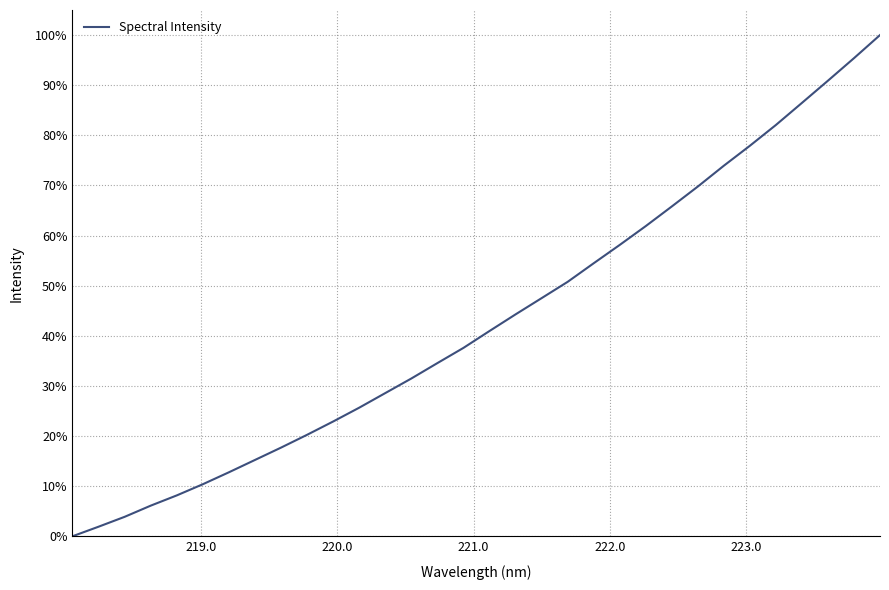

Does the chart display data point markers on the line(s)?

No